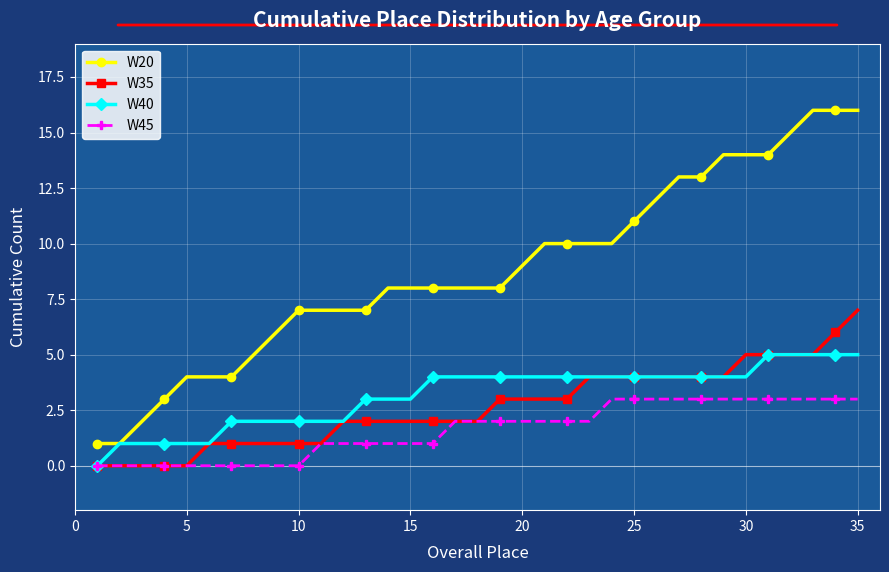

What is the lowest value of the W20 series?

1